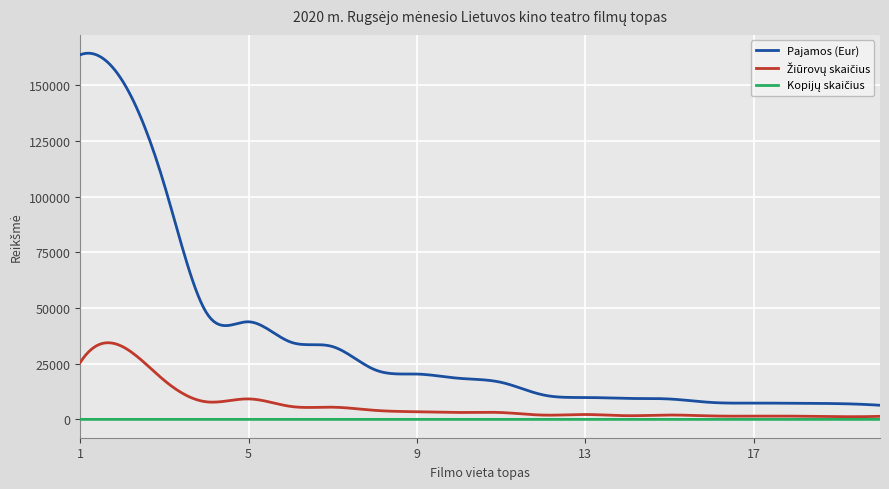

Which series has the largest range (max minus min)?

Pajamos (Eur)